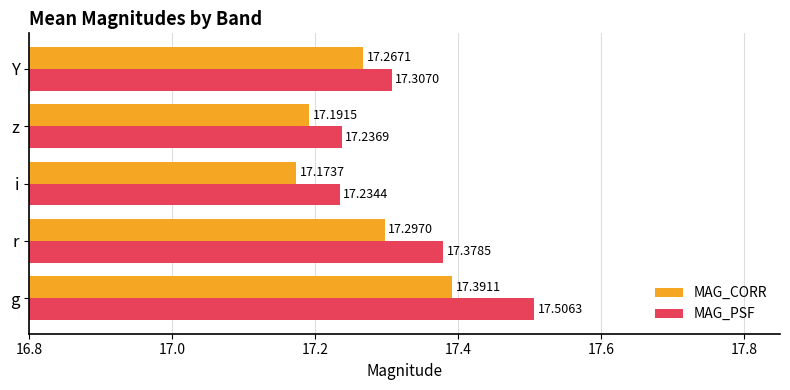

Which series changed the most between g and r?

MAG_PSF